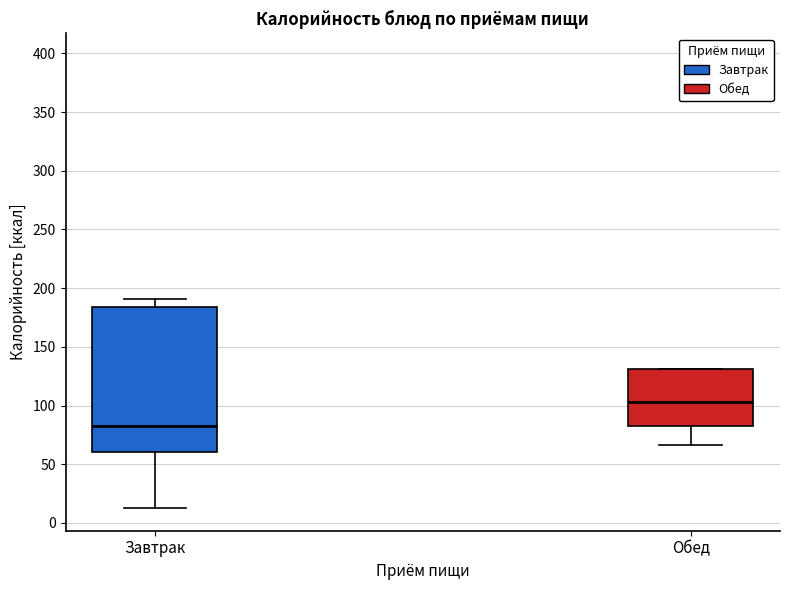

Which box is the tallest, from its lower edge to its upper edge?

Завтрак